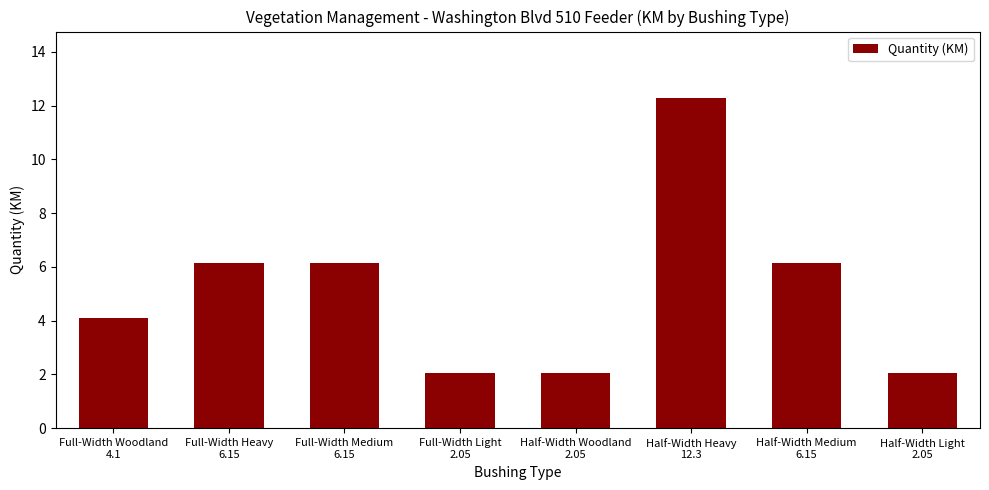

What is the greatest value displayed?

12.3